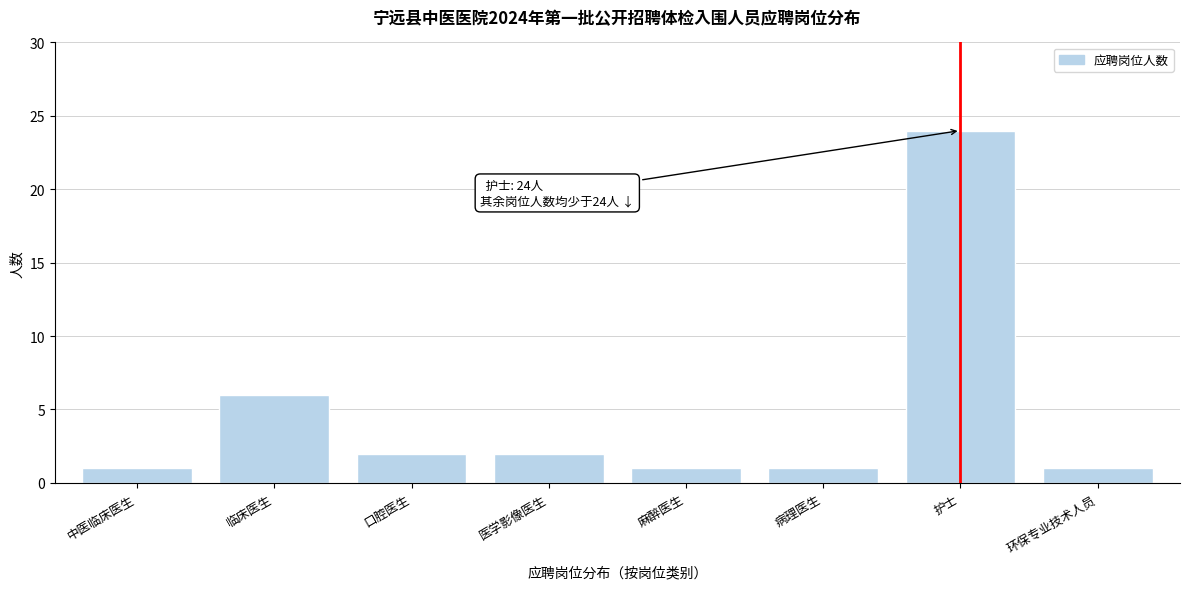

Reading left to right, extract all data points from this chart.

中医临床医生=1	临床医生=6	口腔医生=2	医学影像医生=2	麻醉医生=1	病理医生=1	护士=24	环保专业技术人员=1